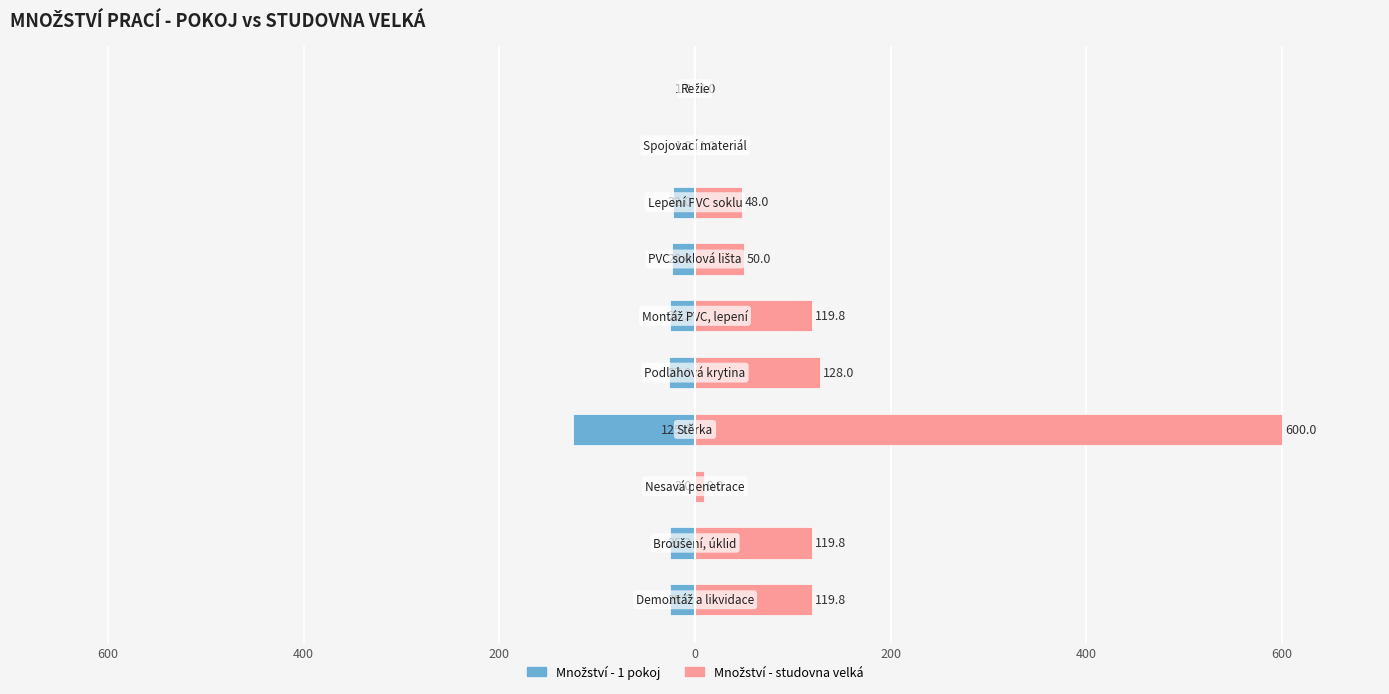

How many groups of bars are there?

10